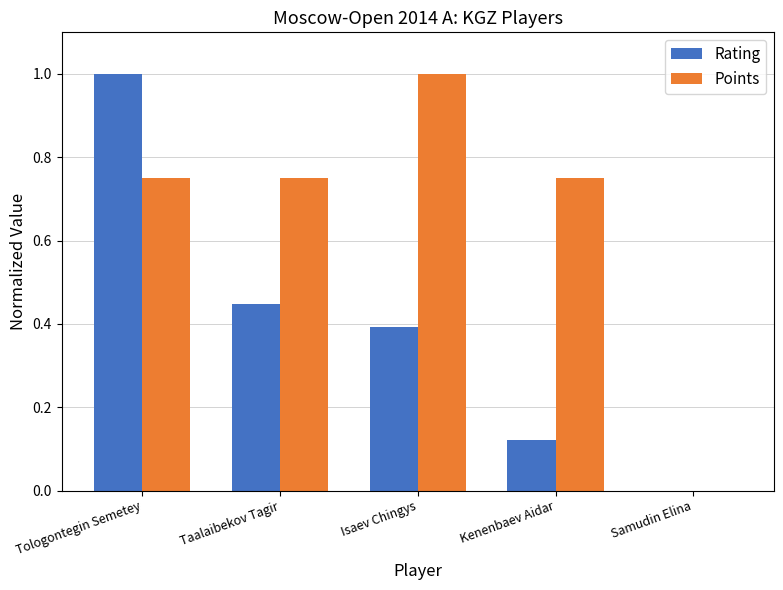

What is the sum of all Rating values?

2.0